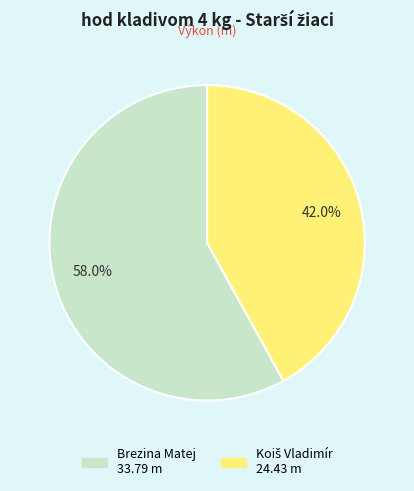

Which slice is the largest?

Brezina Matej